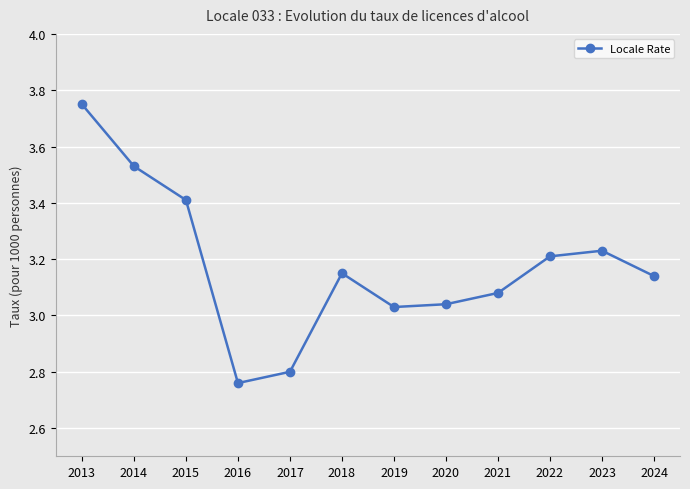

Where is the first local minimum?

2016